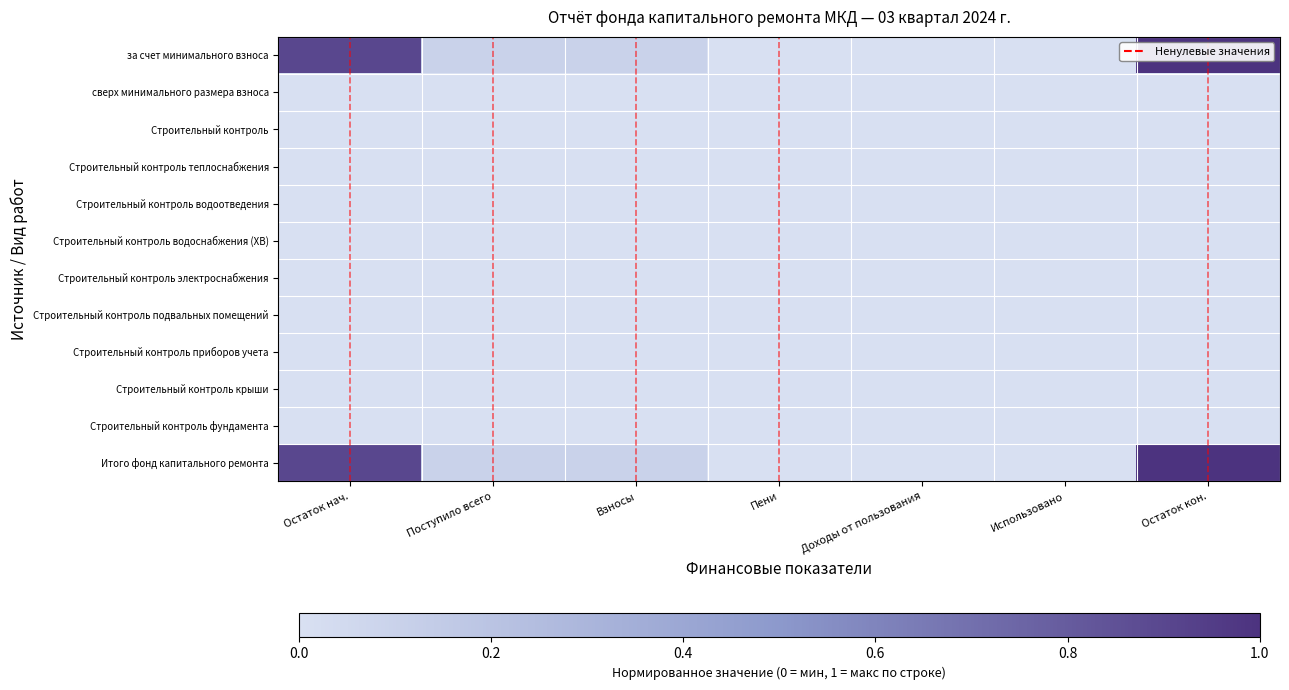

At how many categories does at least one series exceed 0?

5